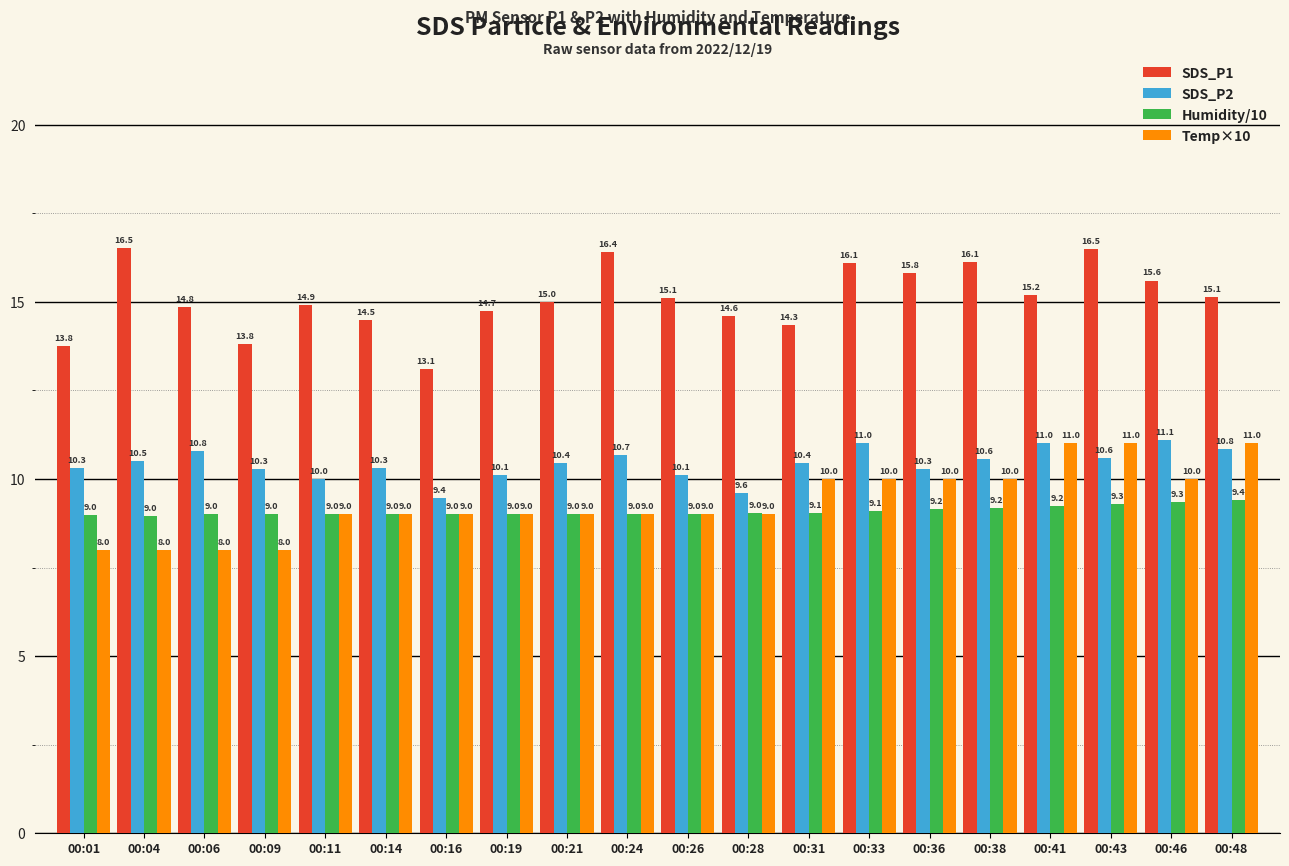

At which label does SDS_P1 first exceed 15?

00:04